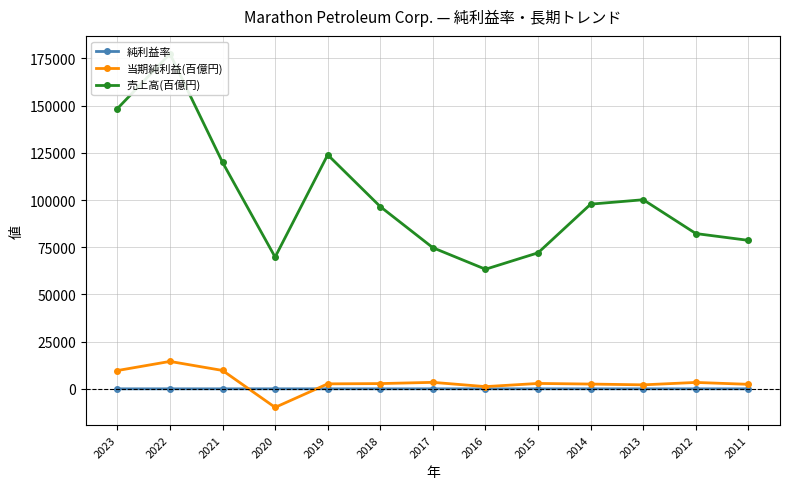

How many categories are shown in the chart?

13